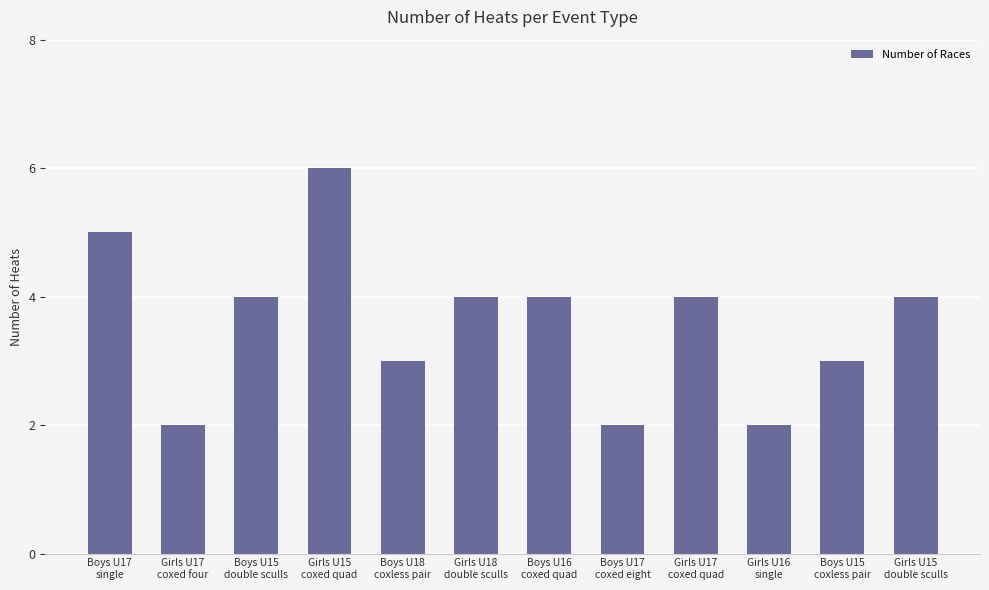

What is the value of the 7th bar from the left?

4